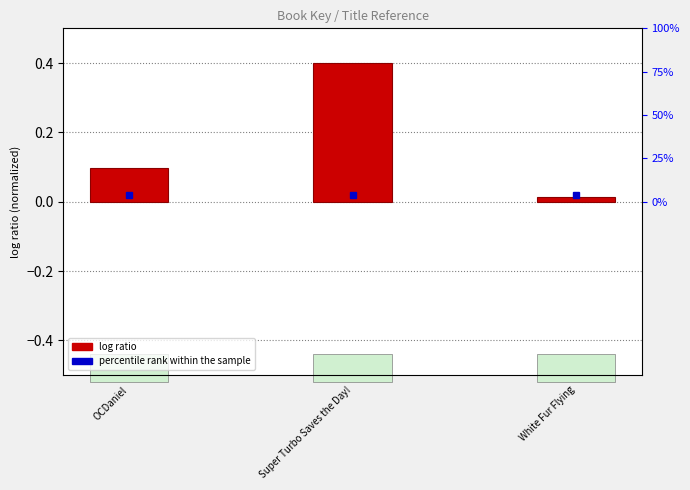

Which category has the highest value across all series?

Super Turbo Saves the Day!